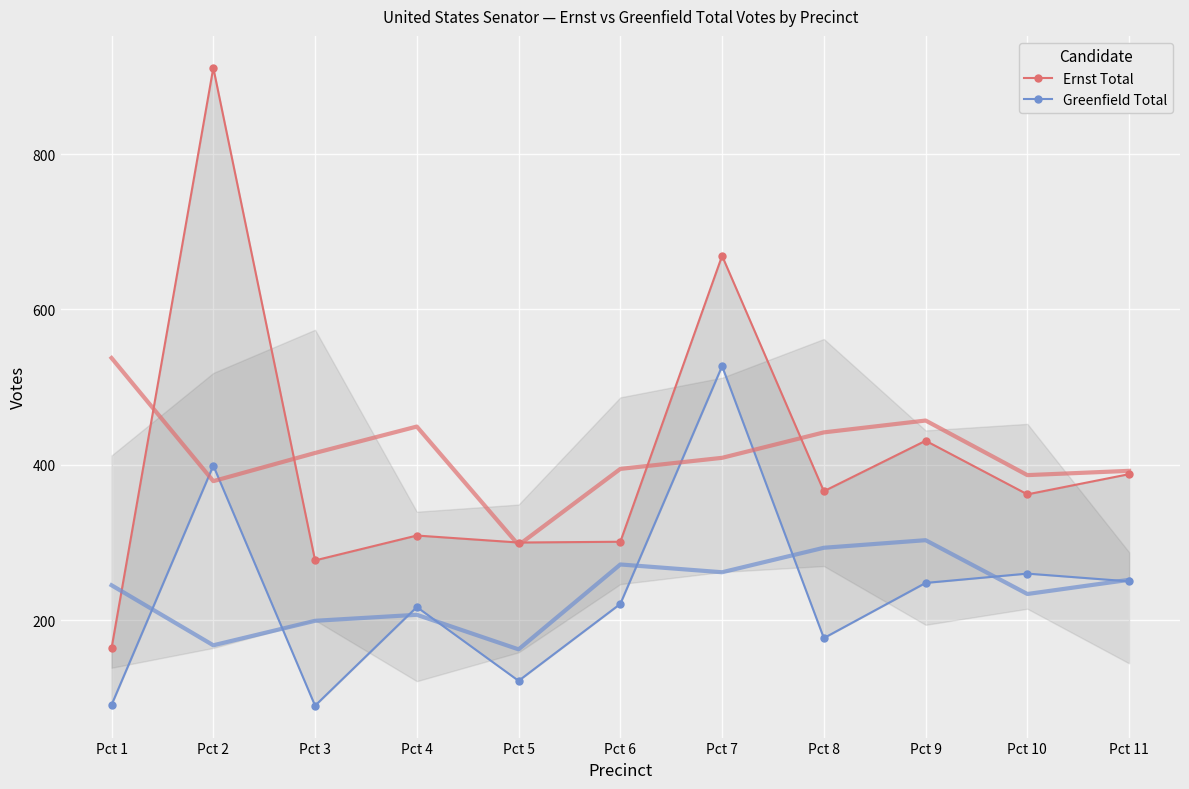

At which category is the sum across all series the highest?

Pct 2